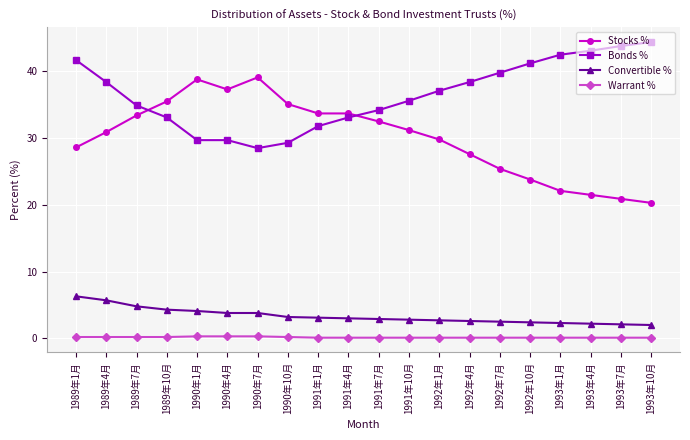

How many categories are shown in the chart?

20